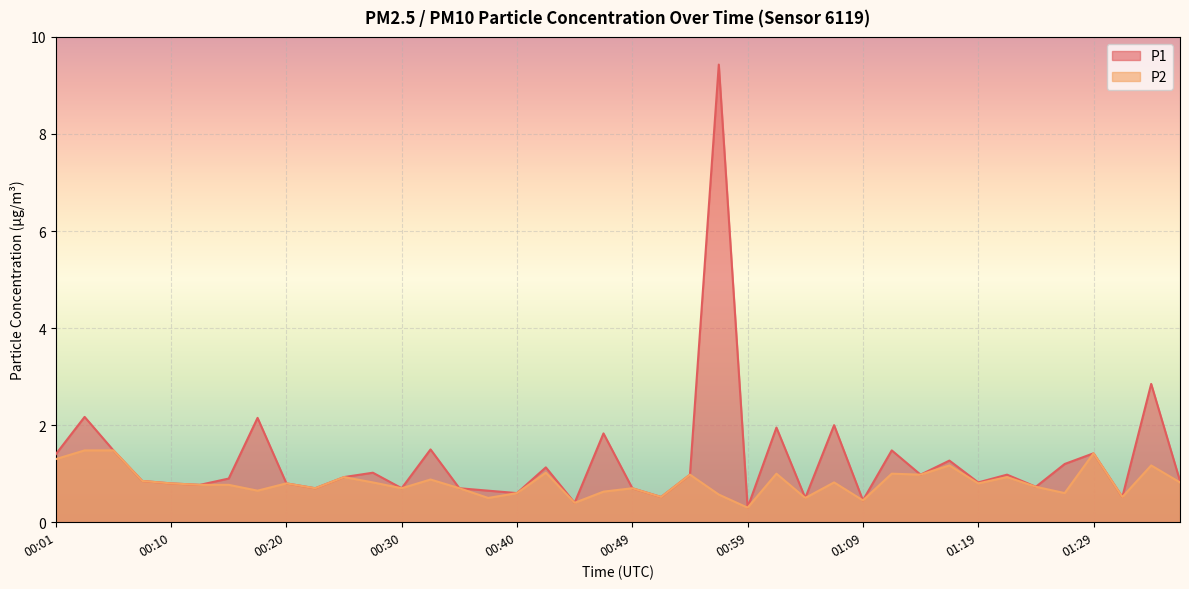

Is it true that P2 equals 0.2 at 00:18?

False